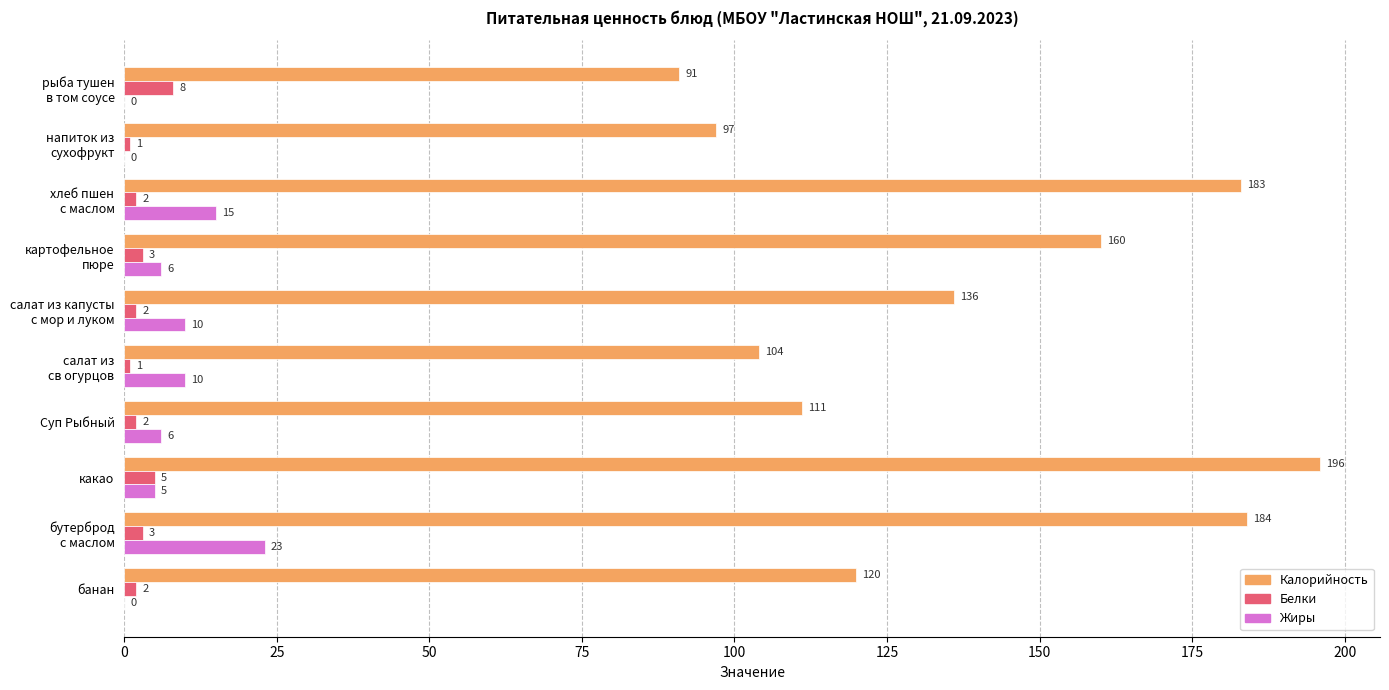

What is the sum of all Жиры values?

75